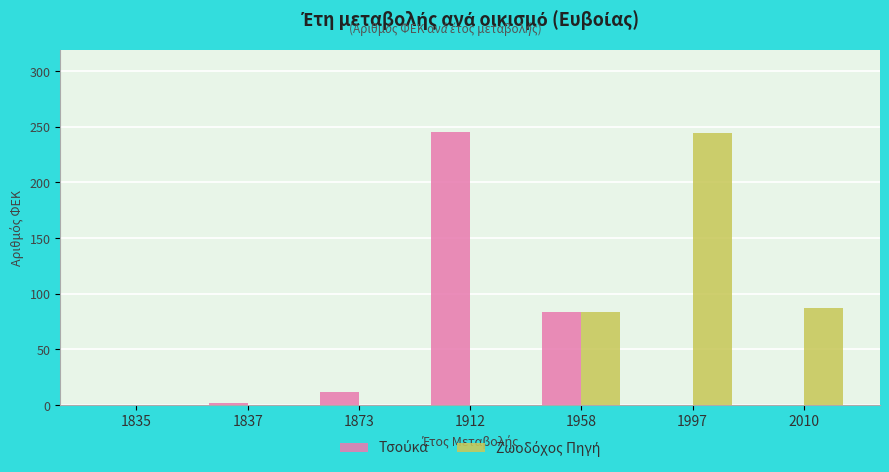

What is the total value across all series at 2010?

87